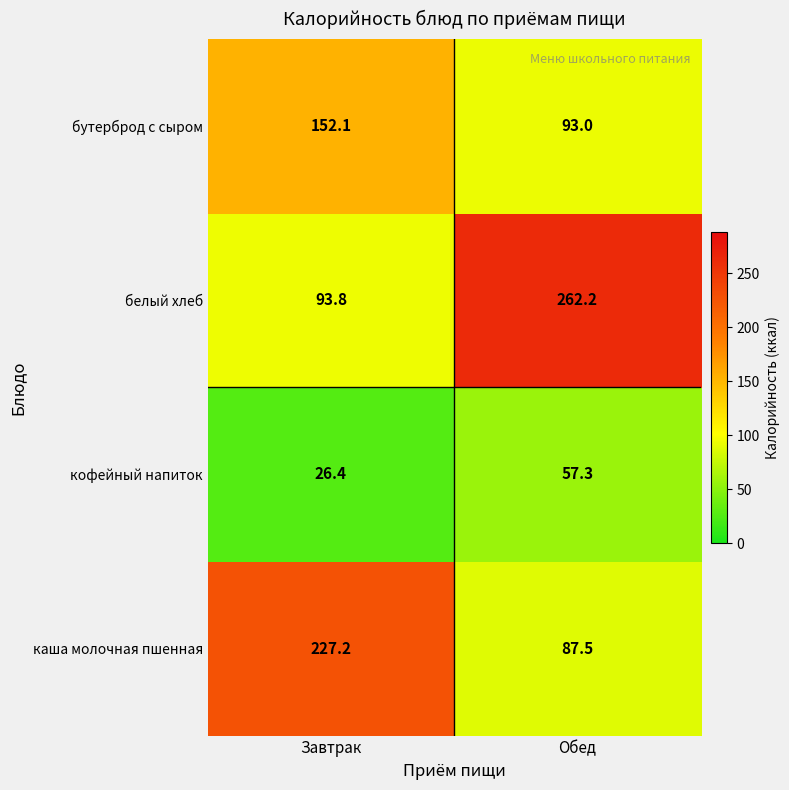

Which series has the widest spread of values?

белый хлеб